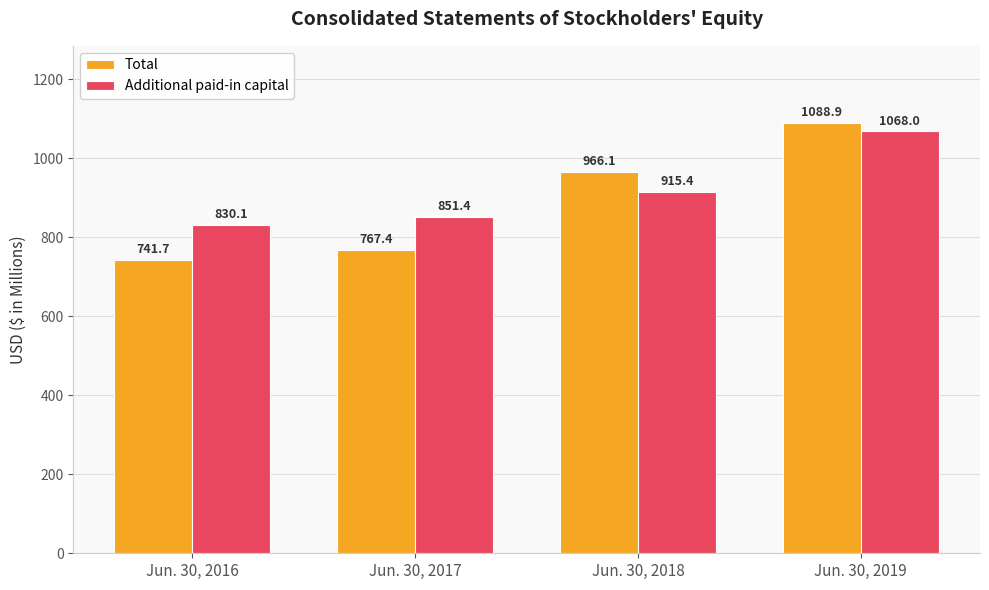

What is the highest value of the Additional paid-in capital series?

1068.0